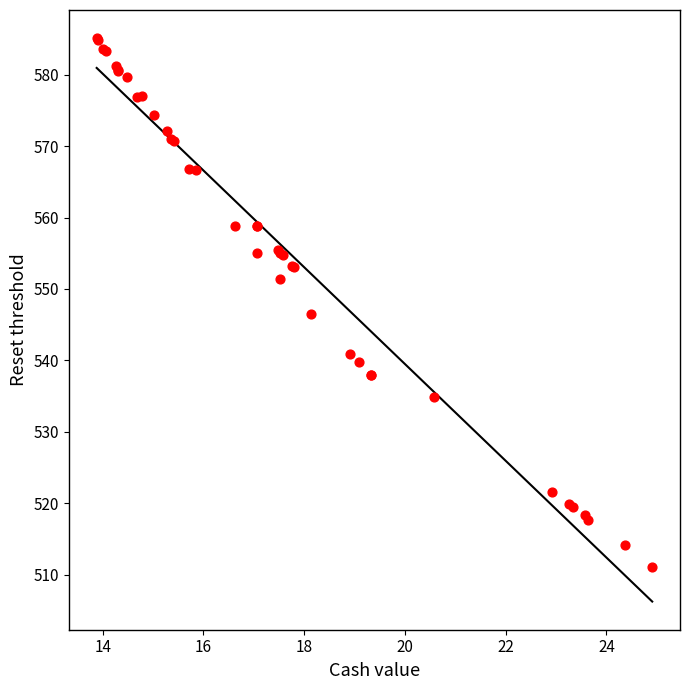

What Y value in the scatter plot is closest to 548?

546.6